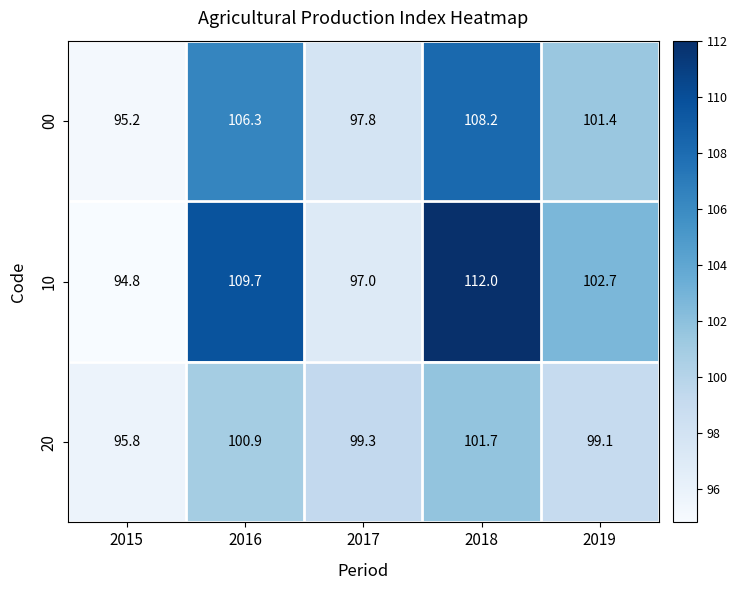

The value of 10 at 2019 is 102.7. True or false?

True